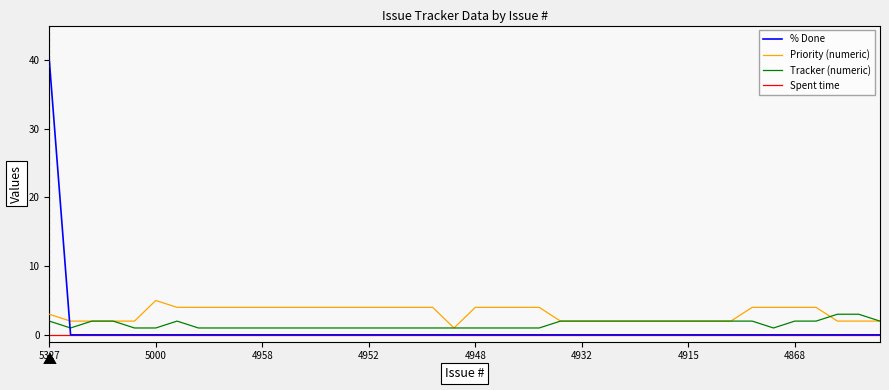

Which series has the largest range (max minus min)?

% Done